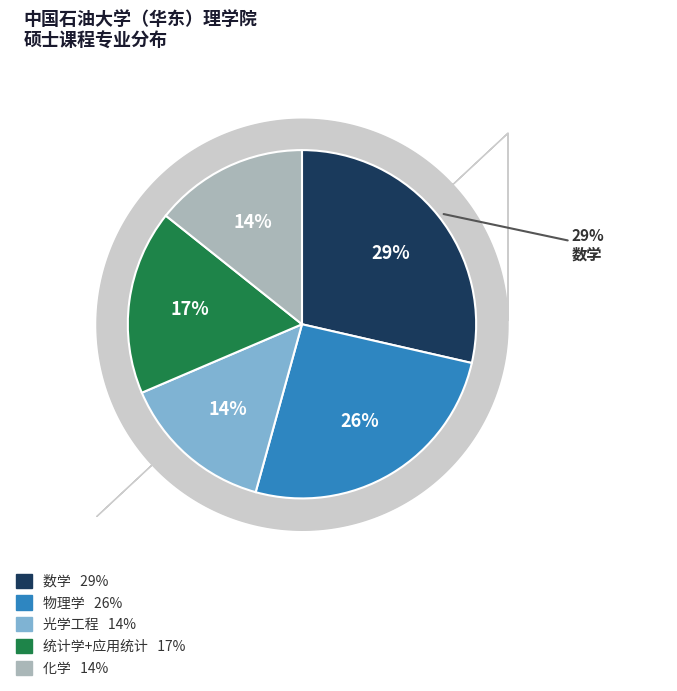

Count the number of slices in the pie.

5